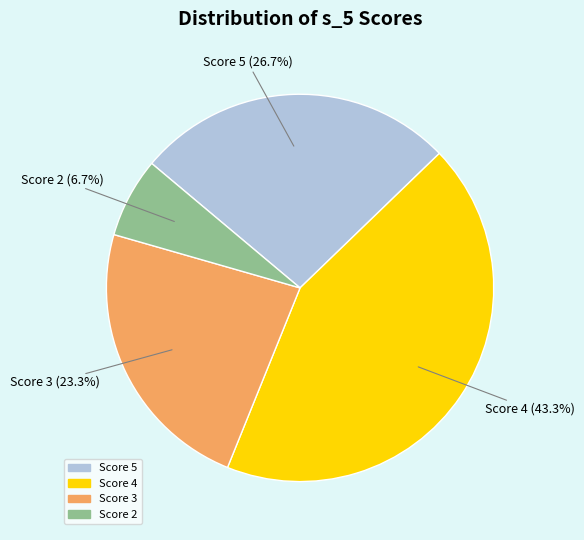

Does any single category account for the majority?

No